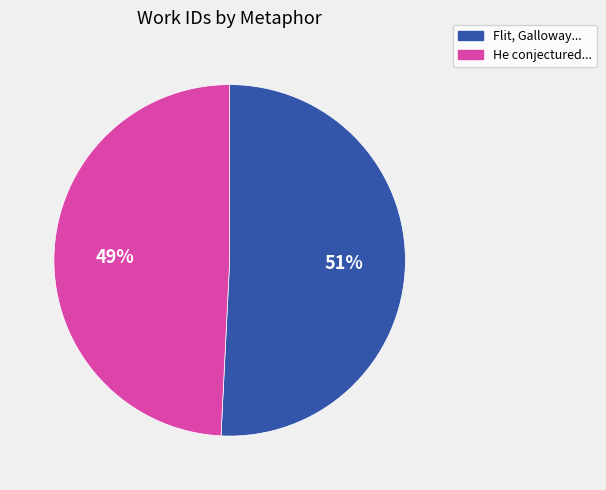

What is the ratio of the value at Flit, Galloway... to the value at He conjectured...?

1.0